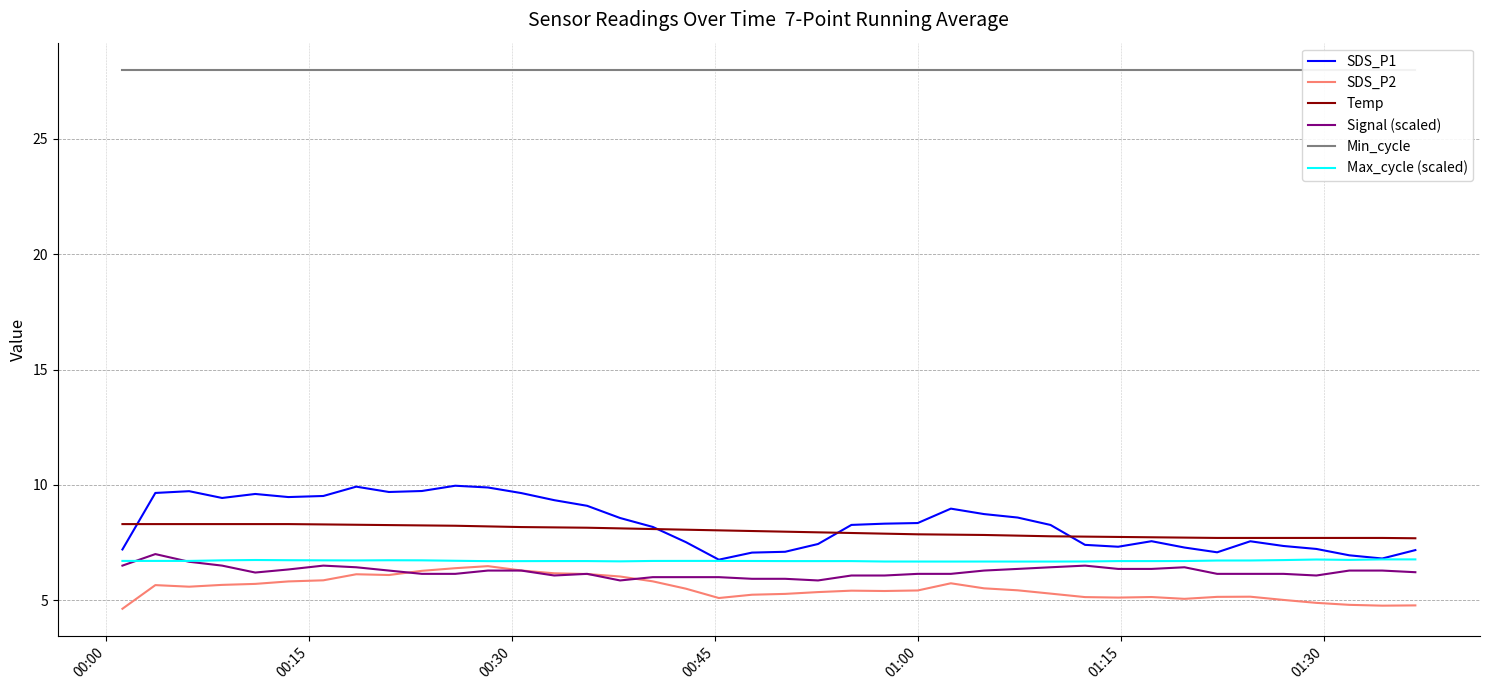

Reading left to right, transcribe all the data shown in this chart.

SDS_P1: 7.2	9.7	9.7	9.4	9.6	9.5	9.5	9.9	9.7	9.7	10.0	9.9	9.6	9.3	9.1	8.6	8.2	7.5	6.8	7.1	7.1	7.4	8.3	8.3	8.3	9.0	8.7	8.6	8.3	7.4	7.3	7.6	7.3	7.1	7.6	7.4	7.2	6.9	6.8	7.2
SDS_P2: 4.6	5.7	5.6	5.7	5.7	5.8	5.9	6.1	6.1	6.3	6.4	6.5	6.3	6.2	6.1	6.0	5.8	5.5	5.1	5.2	5.3	5.4	5.4	5.4	5.4	5.7	5.5	5.4	5.3	5.1	5.1	5.1	5.1	5.1	5.2	5.0	4.9	4.8	4.8	4.8
Temp: 8.3	8.3	8.3	8.3	8.3	8.3	8.3	8.3	8.3	8.2	8.2	8.2	8.2	8.2	8.1	8.1	8.1	8.1	8.0	8.0	8.0	7.9	7.9	7.9	7.9	7.8	7.8	7.8	7.8	7.8	7.7	7.7	7.7	7.7	7.7	7.7	7.7	7.7	7.7	7.7
Signal (scaled): 6.5	7.0	6.7	6.5	6.2	6.3	6.5	6.4	6.3	6.1	6.1	6.3	6.3	6.1	6.1	5.9	6.0	6.0	6.0	5.9	5.9	5.9	6.1	6.1	6.1	6.1	6.3	6.4	6.4	6.5	6.4	6.4	6.4	6.1	6.1	6.1	6.1	6.3	6.3	6.2
Min_cycle: 28.0	28.0	28.0	28.0	28.0	28.0	28.0	28.0	28.0	28.0	28.0	28.0	28.0	28.0	28.0	28.0	28.0	28.0	28.0	28.0	28.0	28.0	28.0	28.0	28.0	28.0	28.0	28.0	28.0	28.0	28.0	28.0	28.0	28.0	28.0	28.0	28.0	28.0	28.0	28.0
Max_cycle (scaled): 6.7	6.7	6.7	6.7	6.7	6.7	6.7	6.7	6.7	6.7	6.7	6.7	6.7	6.7	6.7	6.7	6.7	6.7	6.7	6.7	6.7	6.7	6.7	6.7	6.7	6.7	6.7	6.7	6.7	6.7	6.7	6.7	6.7	6.7	6.7	6.7	6.8	6.7	6.8	6.8